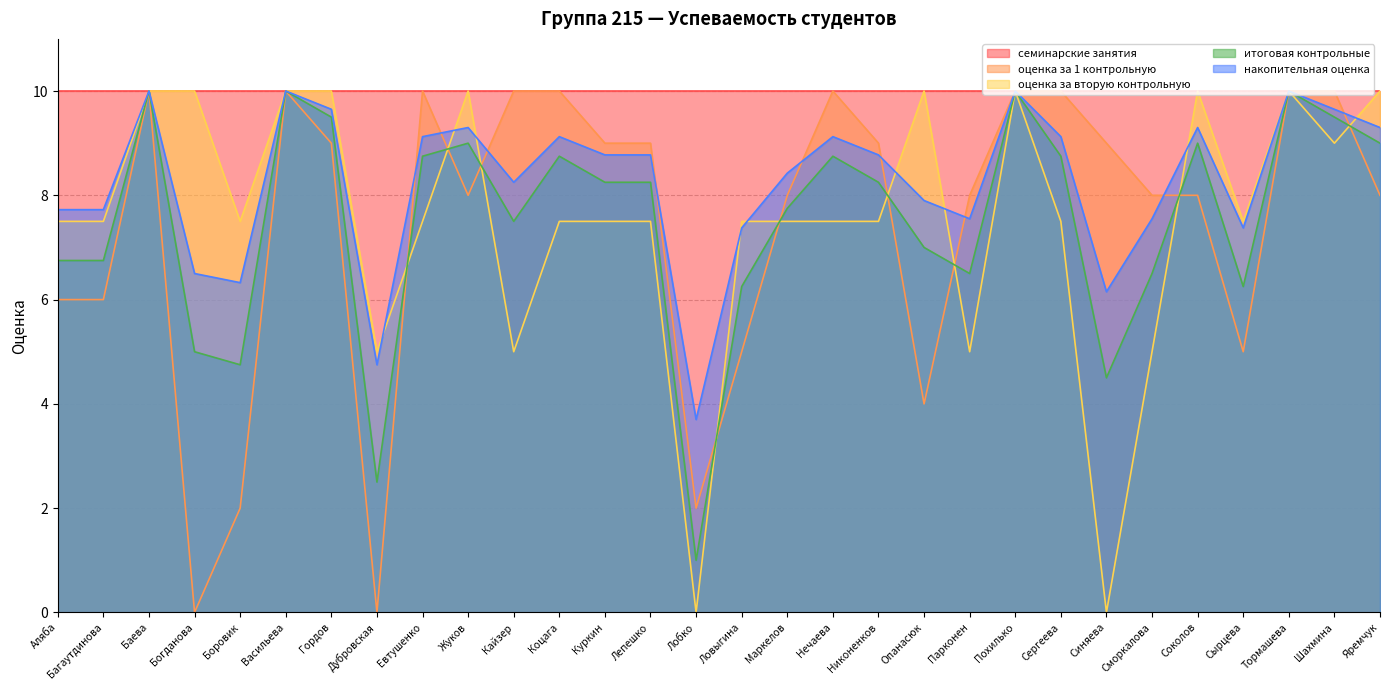

Reading left to right, what are all the values shown in this chart?

оценка за 1 контрольную: Аляба=6.0	Багаутдинова=6.0	Баева=10.0	Богданова=0.0	Боровик=2.0	Васильева=10.0	Гордов=9.0	Дубровская=0.0	Евтушенко=10.0	Жуков=8.0	Кайзер=10.0	Коцага=10.0	Куркин=9.0	Лепешко=9.0	Лобко=2.0	Ловыгина=5.0	Маркелов=8.0	Нечаева=10.0	Никоненков=9.0	Опанасюк=4.0	Парконен=8.0	Похилько=10.0	Сергеева=10.0	Синяева=9.0	Сморкалова=8.0	Соколов=8.0	Сырцева=5.0	Тормашева=10.0	Шахмина=10.0	Яремчук=8.0
оценка за вторую контрольную: Аляба=7.5	Багаутдинова=7.5	Баева=10.0	Богданова=10.0	Боровик=7.5	Васильева=10.0	Гордов=10.0	Дубровская=5.0	Евтушенко=7.5	Жуков=10.0	Кайзер=5.0	Коцага=7.5	Куркин=7.5	Лепешко=7.5	Лобко=0.0	Ловыгина=7.5	Маркелов=7.5	Нечаева=7.5	Никоненков=7.5	Опанасюк=10.0	Парконен=5.0	Похилько=10.0	Сергеева=7.5	Синяева=0.0	Сморкалова=5.0	Соколов=10.0	Сырцева=7.5	Тормашева=10.0	Шахмина=9.0	Яремчук=10.0
итоговая контрольные: Аляба=6.8	Багаутдинова=6.8	Баева=10.0	Богданова=5.0	Боровик=4.8	Васильева=10.0	Гордов=9.5	Дубровская=2.5	Евтушенко=8.8	Жуков=9.0	Кайзер=7.5	Коцага=8.8	Куркин=8.2	Лепешко=8.2	Лобко=1.0	Ловыгина=6.2	Маркелов=7.8	Нечаева=8.8	Никоненков=8.2	Опанасюк=7.0	Парконен=6.5	Похилько=10.0	Сергеева=8.8	Синяева=4.5	Сморкалова=6.5	Соколов=9.0	Сырцева=6.2	Тормашева=10.0	Шахмина=9.5	Яремчук=9.0
накопительная оценка: Аляба=7.7	Багаутдинова=7.7	Баева=10.0	Богданова=6.5	Боровик=6.3	Васильева=10.0	Гордов=9.7	Дубровская=4.8	Евтушенко=9.1	Жуков=9.3	Кайзер=8.2	Коцага=9.1	Куркин=8.8	Лепешко=8.8	Лобко=3.7	Ловыгина=7.4	Маркелов=8.4	Нечаева=9.1	Никоненков=8.8	Опанасюк=7.9	Парконен=7.5	Похилько=10.0	Сергеева=9.1	Синяева=6.2	Сморкалова=7.5	Соколов=9.3	Сырцева=7.4	Тормашева=10.0	Шахмина=9.7	Яремчук=9.3